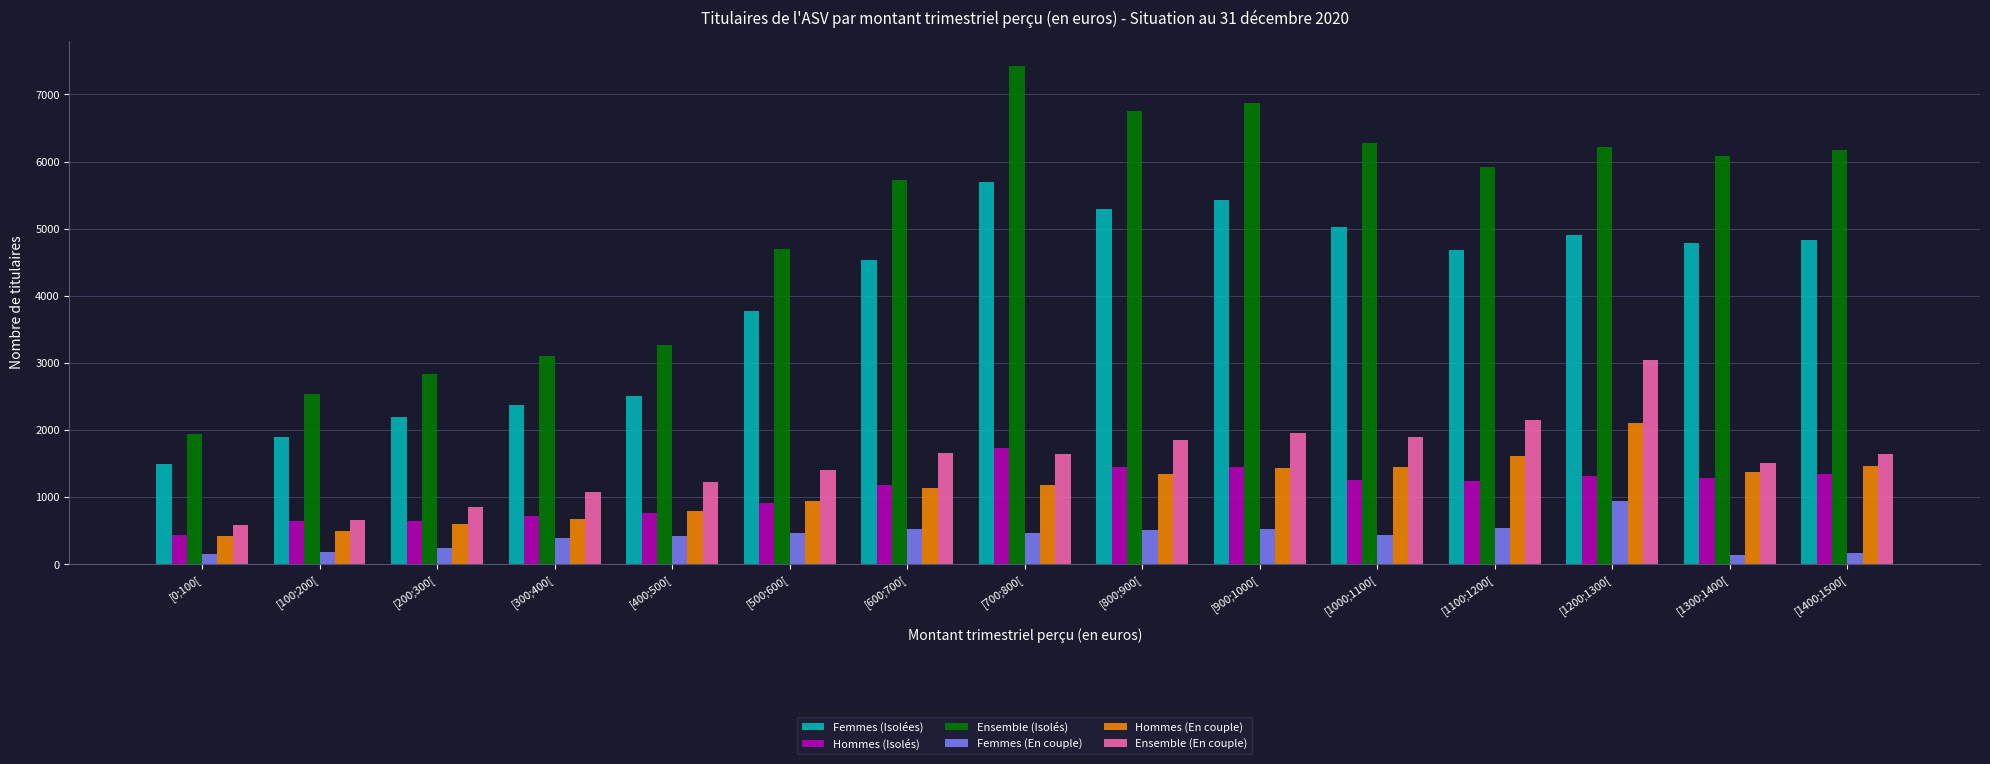

Rank the series at [700;800[ from lowest to highest value.

Femmes (En couple), Hommes (En couple), Ensemble (En couple), Hommes (Isolés), Femmes (Isolées), Ensemble (Isolés)